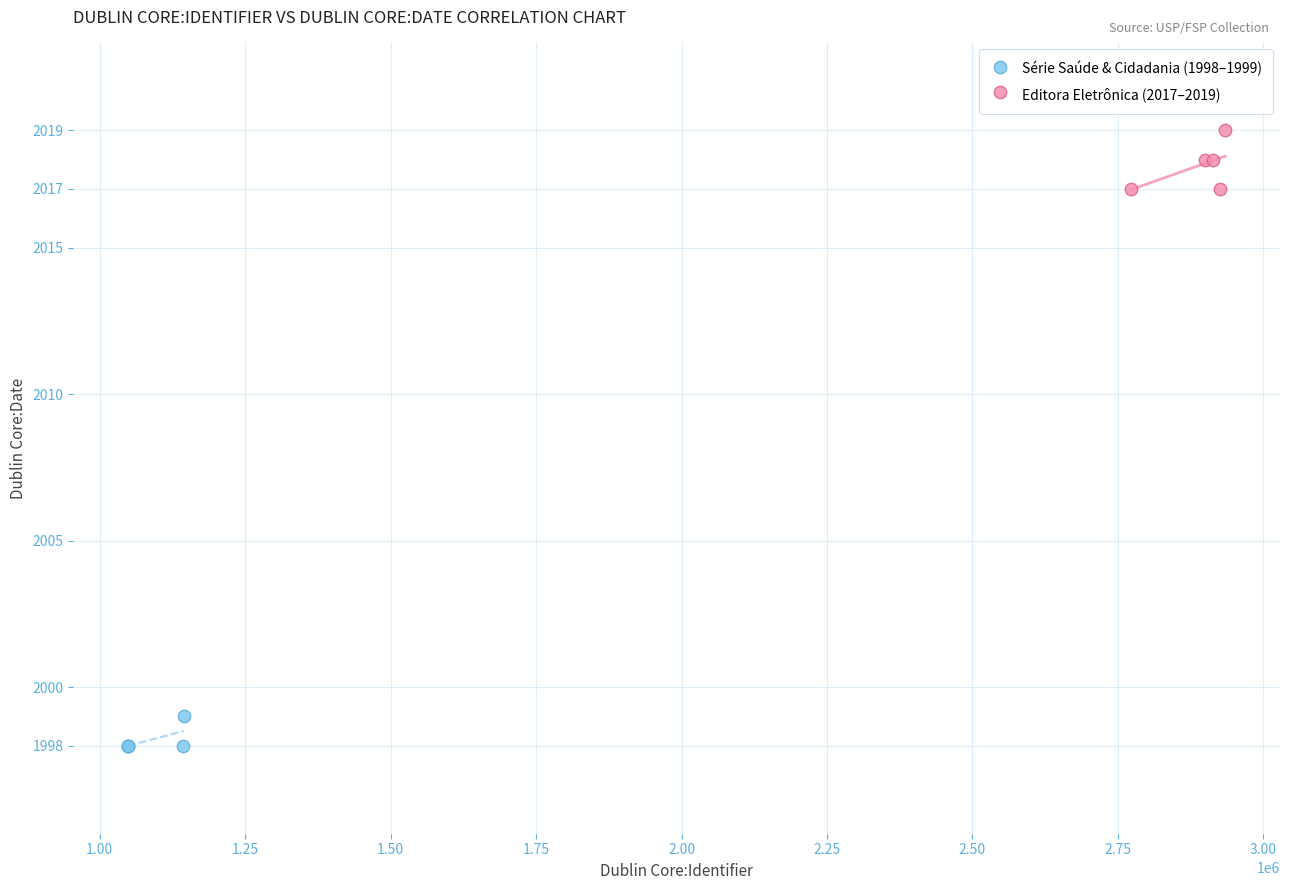

What are all the series names shown in the legend?

Série Saúde & Cidadania (1998–1999), Editora Eletrônica (2017–2019)